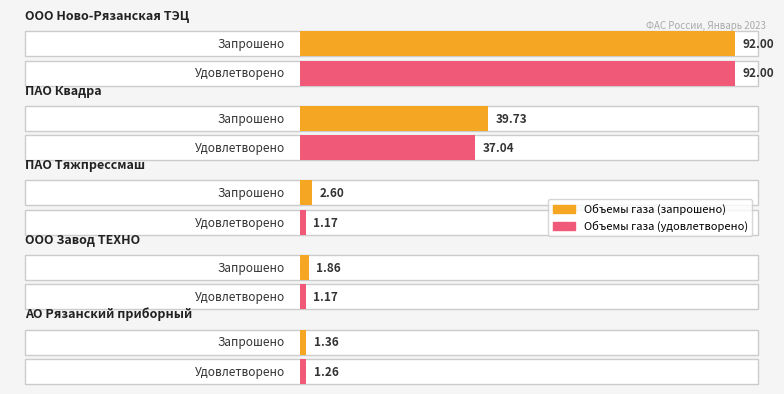

Is it true that Объемы газа (запрошено) equals 2.6 at ПАО Тяжпрессмаш?

True